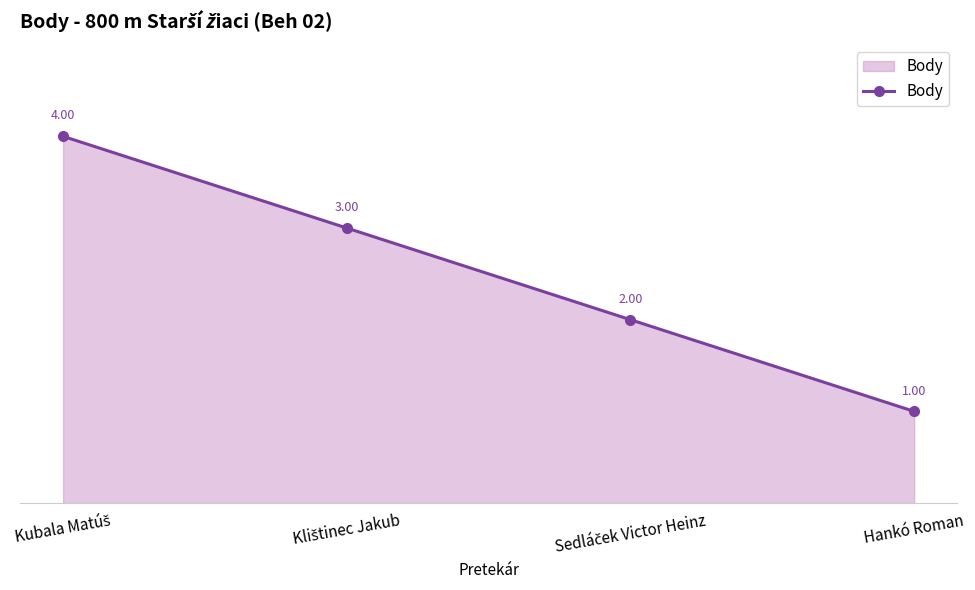

Does the chart display data point markers on the line(s)?

Yes